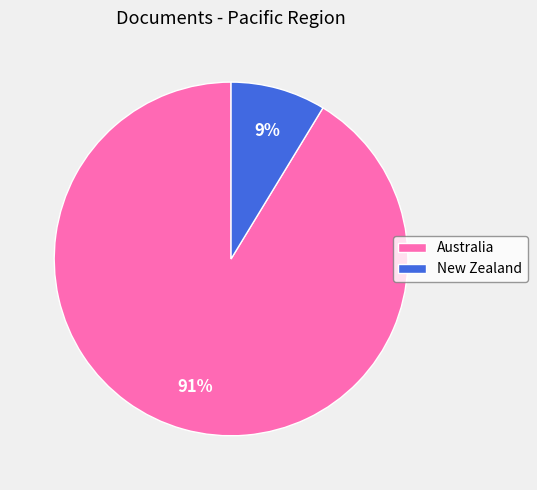

Is it true that New Zealand is 1% of the pie?

False